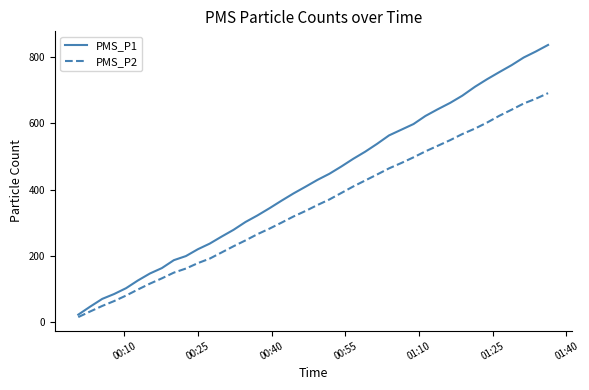

Which series has the largest range (max minus min)?

PMS_P1